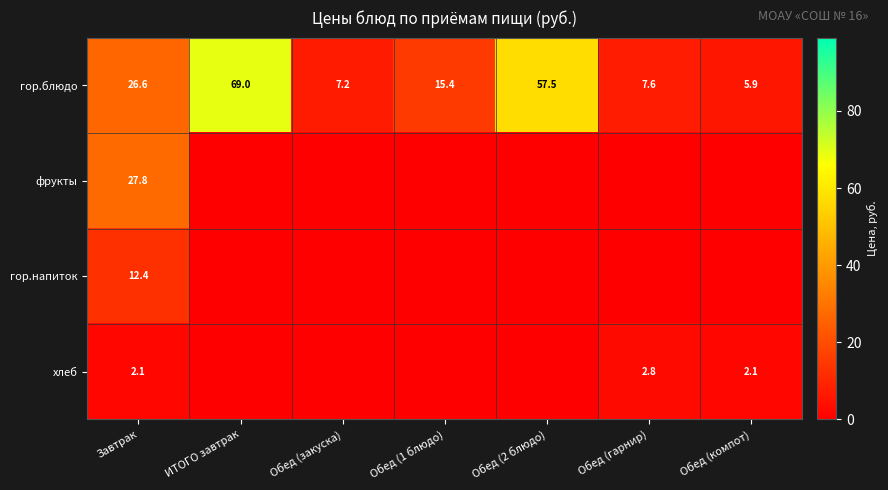

At which category is the sum across all series the highest?

Завтрак